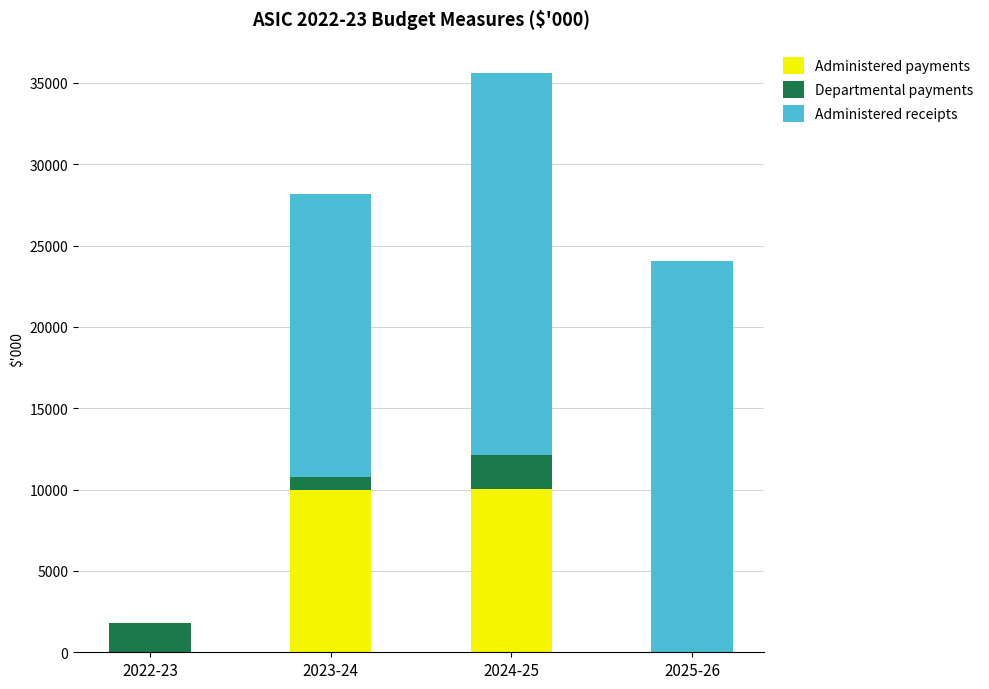

Are the bars horizontal?

No